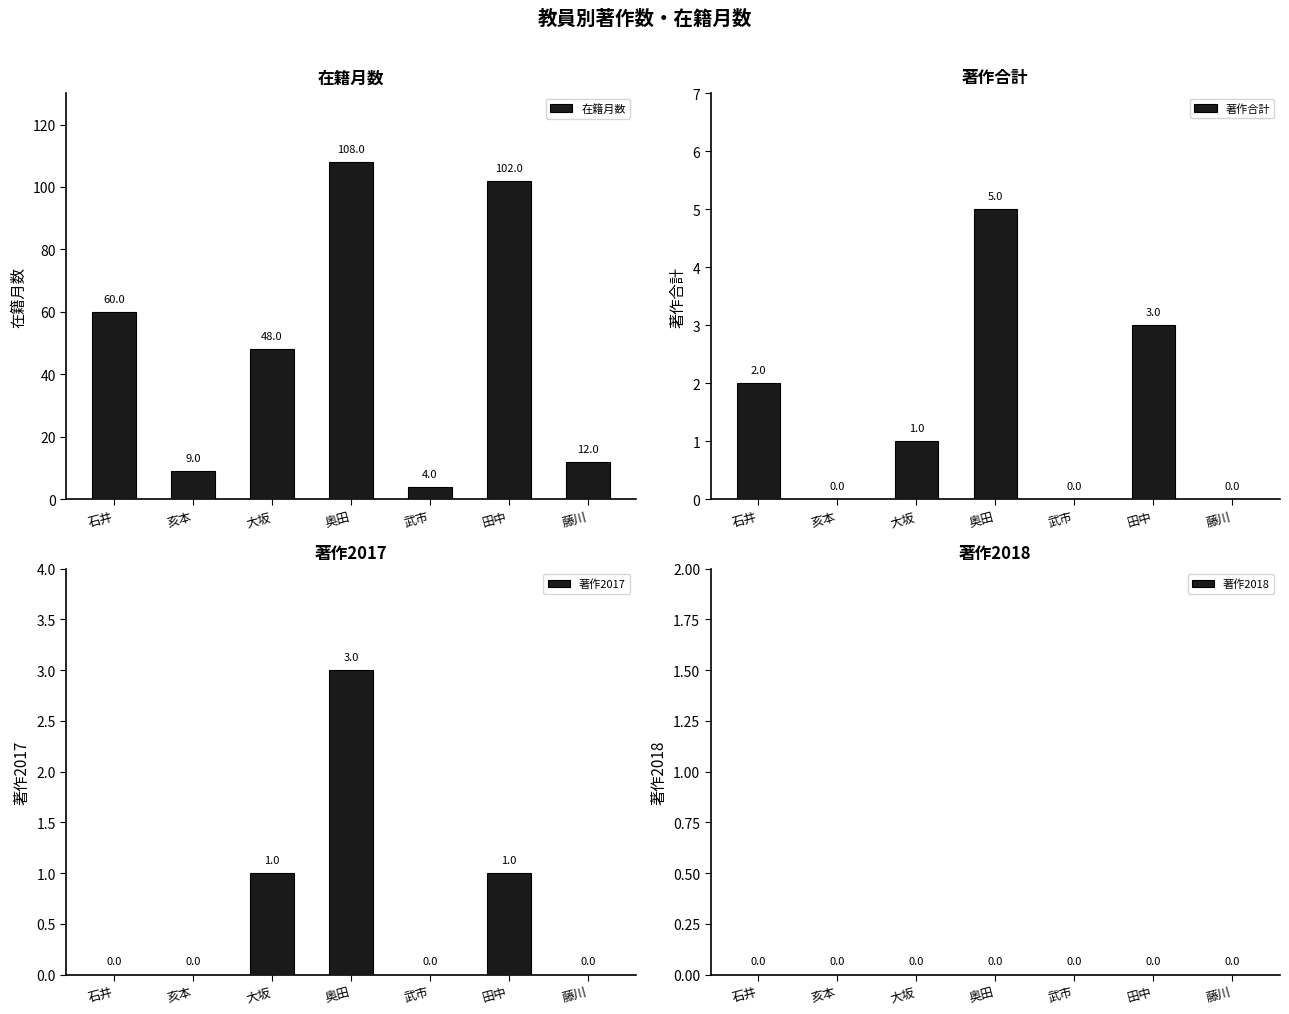

At which category does the chart reach its minimum across all series?

亥本